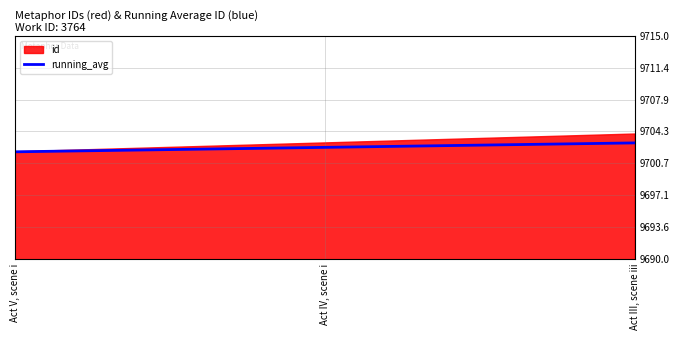

What is the sum of the values at Act III, scene iii and Act IV, scene i?

19405.5